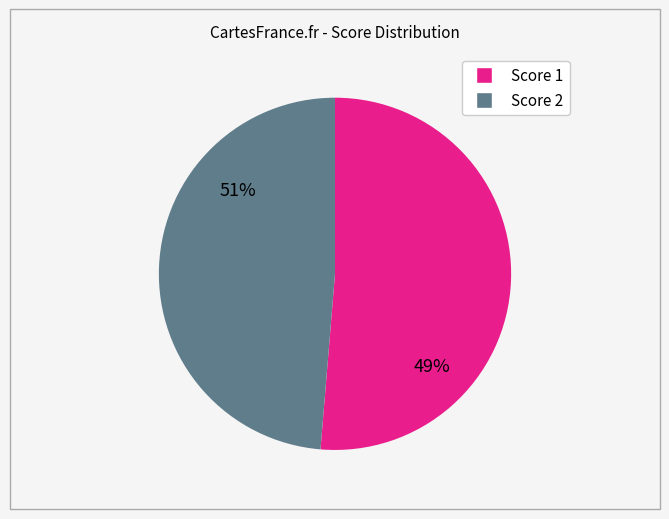

Does any single category account for the majority?

Yes